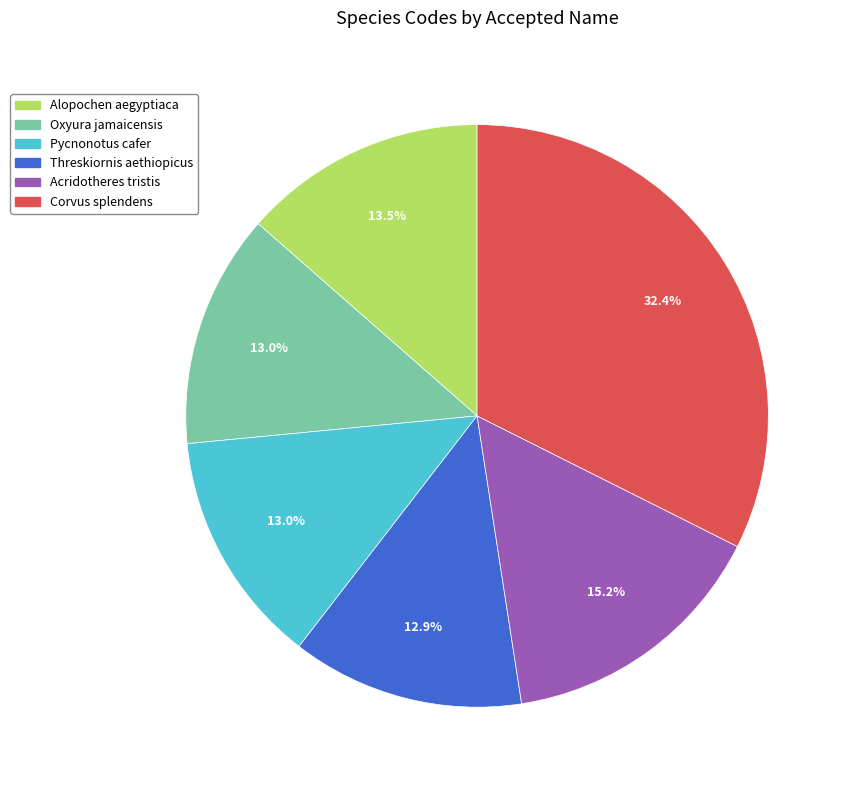

Does any single category account for the majority?

No